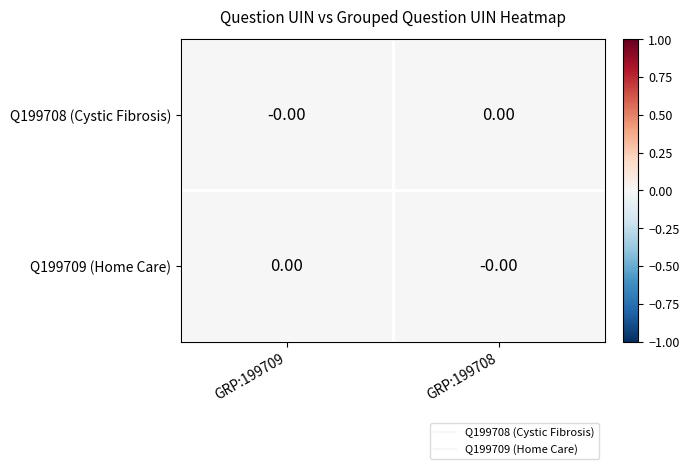

Count the number of data series in this chart.

2